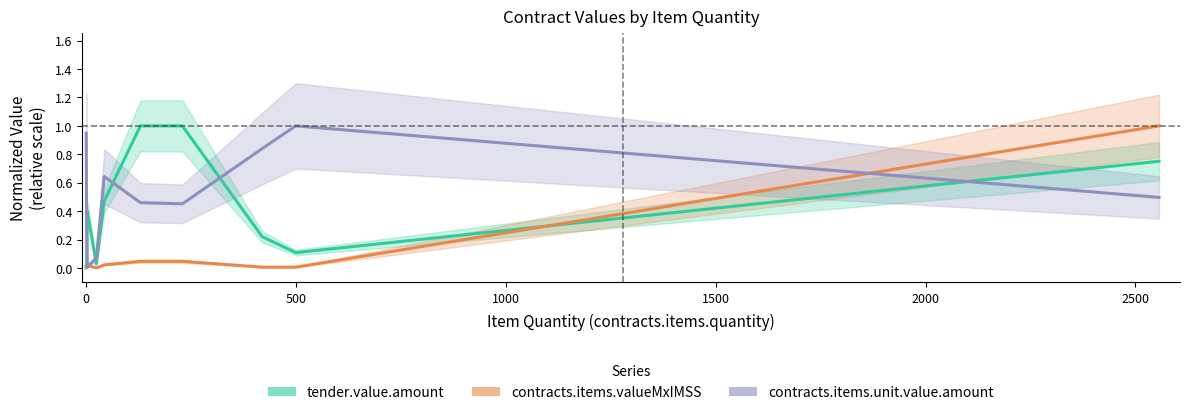

Rank the series by their average value, from lowest to highest.

contracts.items.valueMxIMSS, tender.value.amount, contracts.items.unit.value.amount